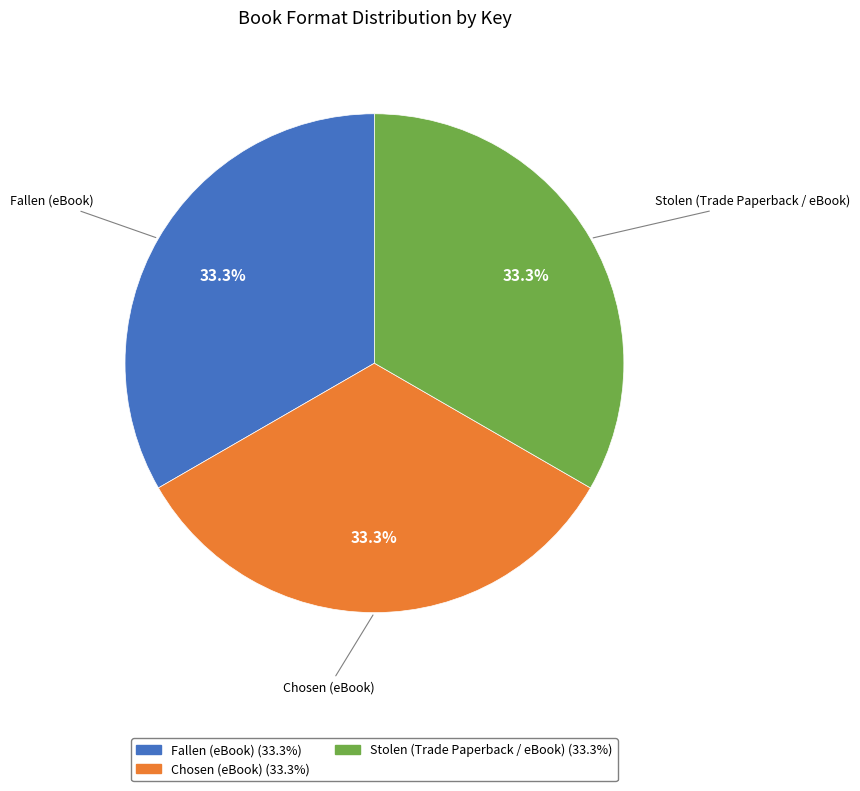

Is there any slice that represents more than half of the pie?

No